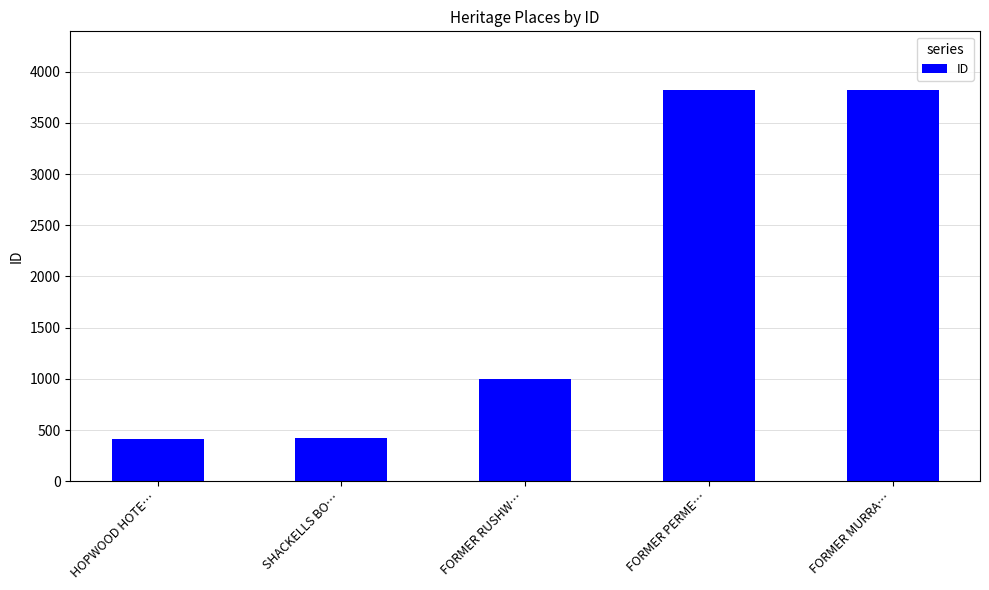

What is the label of the 5th bar from the right?

HOPWOOD HOTE…